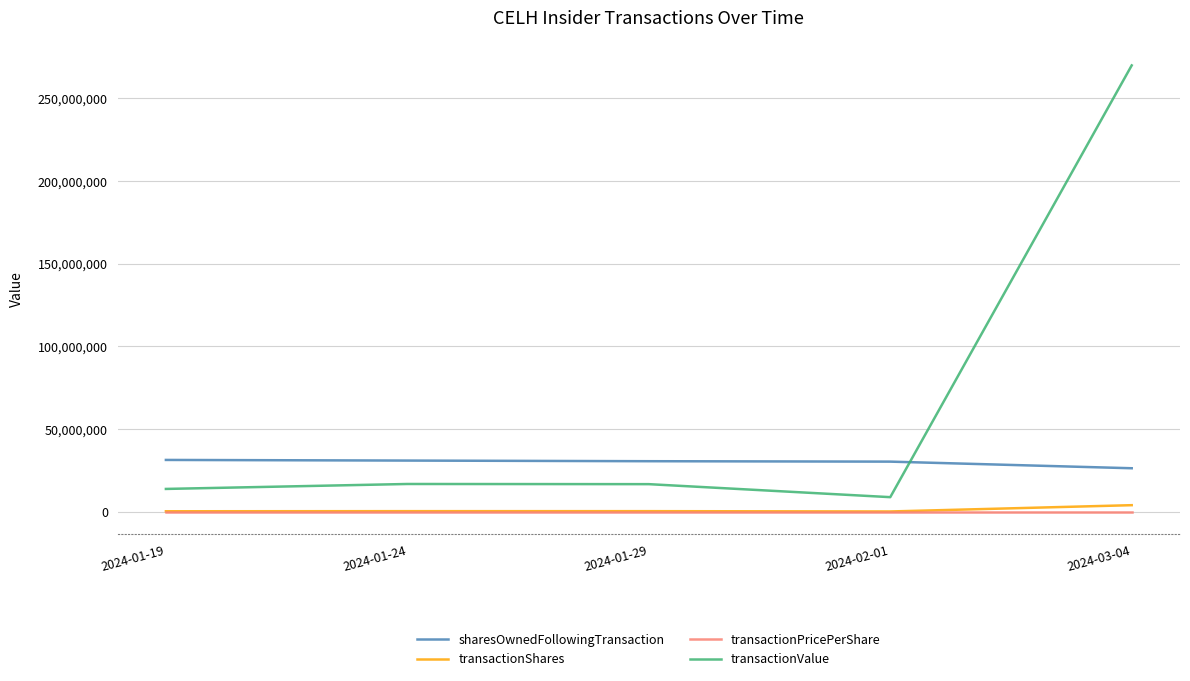

True or false: transactionPricePerShare and sharesOwnedFollowingTransaction cross at least once.

False